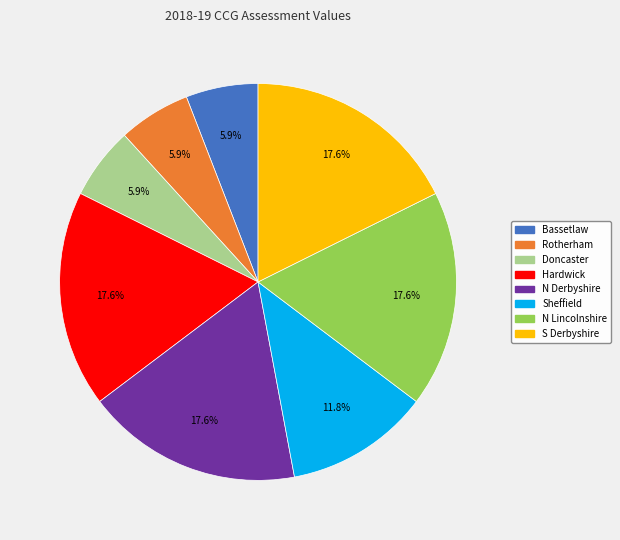

To the nearest percent, what is the average slice percentage?

12%